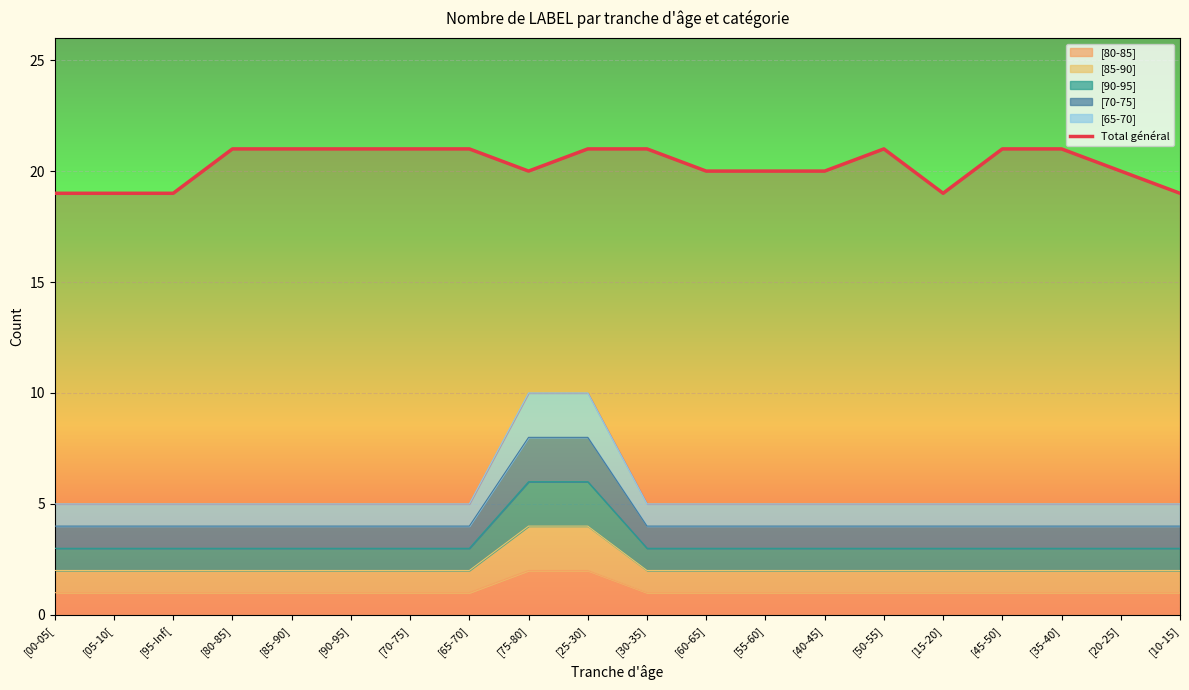

How many values are between 20 and 21?

15